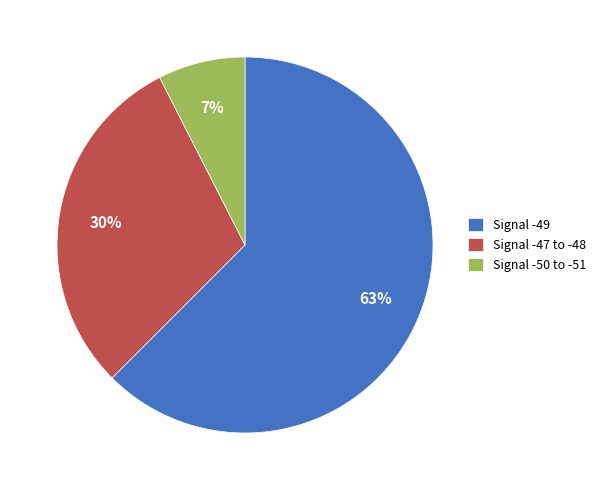

Count the number of slices in the pie.

3